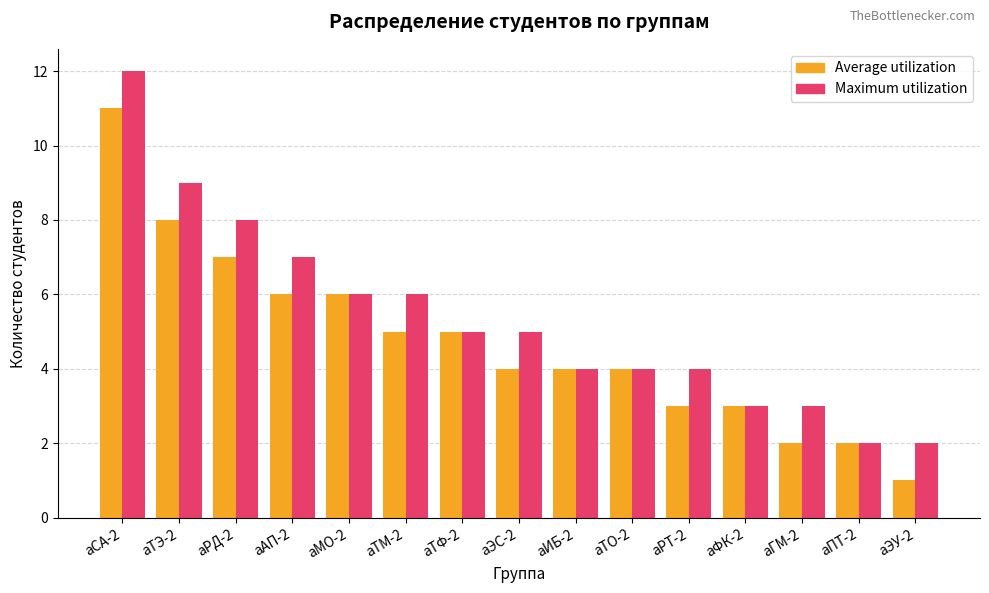

Is the value of Maximum utilization at аТО-2 greater than the value of Average utilization at аТЭ-2?

No